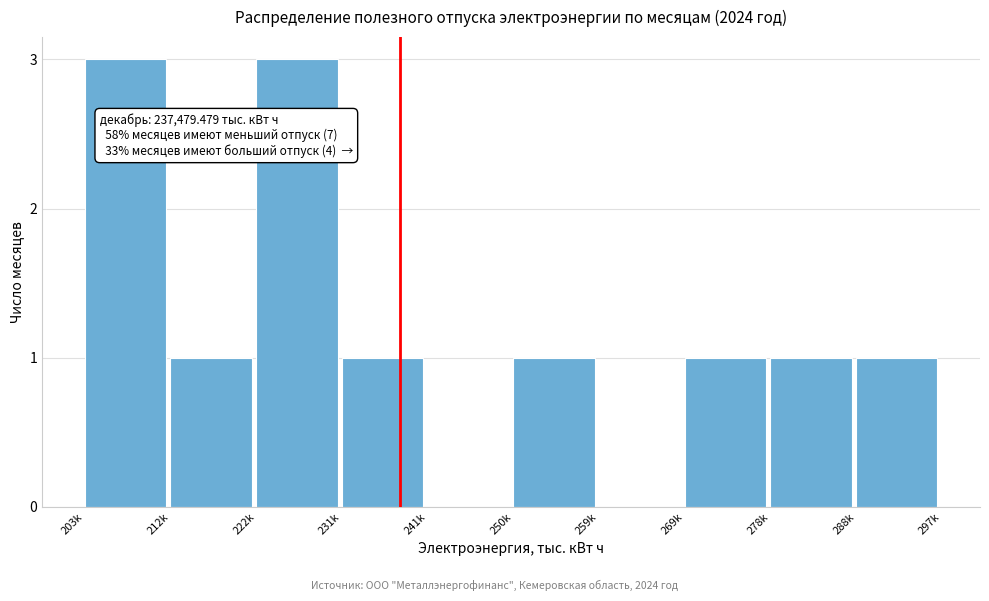

Reading left to right, what are all the values shown in this chart?

203k=3	212k=1	222k=3	231k=1	241k=0	250k=1	259k=0	269k=1	278k=1	288k=1